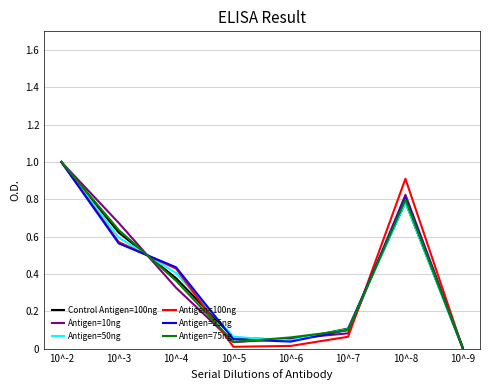

The Antigen=50ng series shows 0.4 at 10^-4. True or false?

True